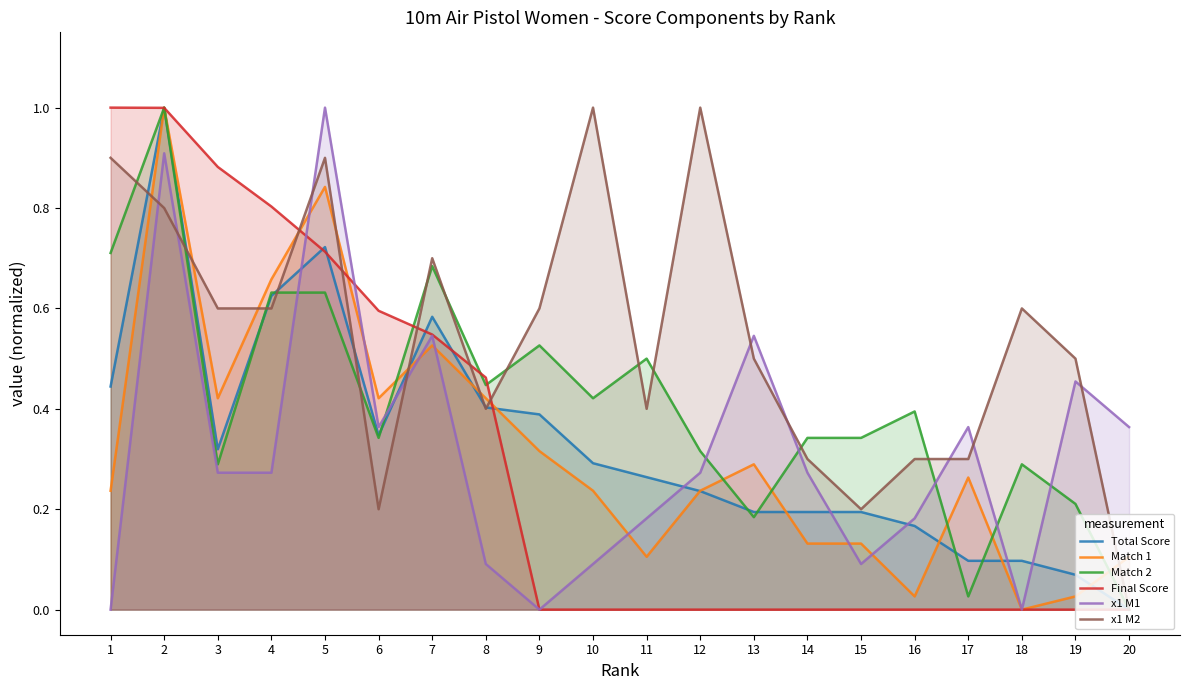

What is the average value of the x1 M2 series?

0.5